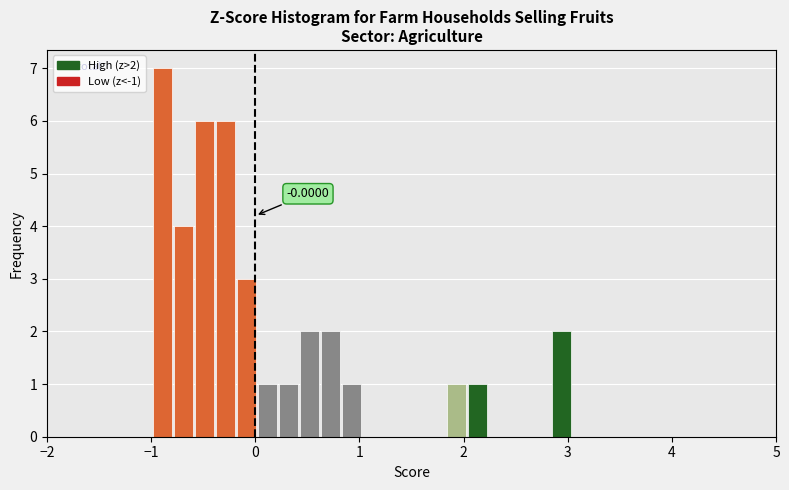

Read against the x-axis, roughly where is the centre of the tallest bar?

-0.9